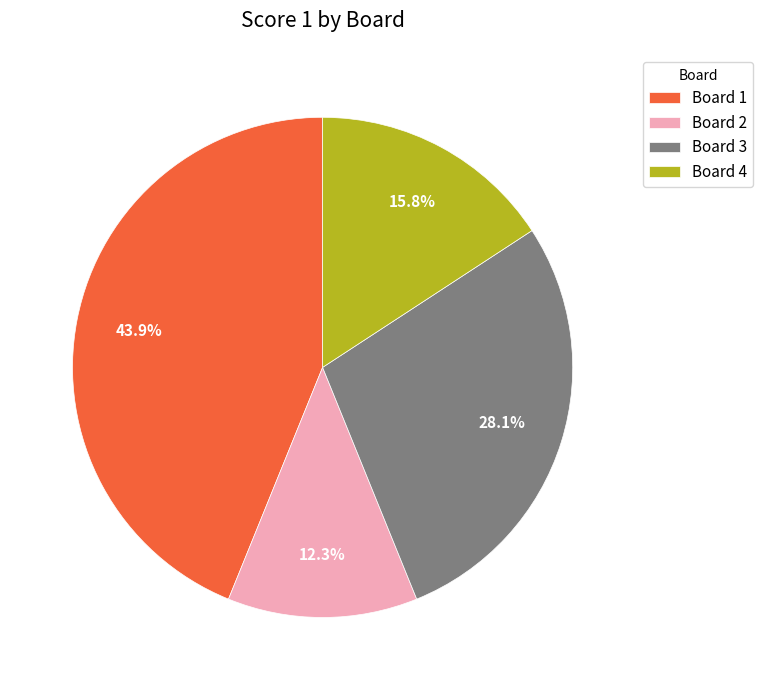

Which has a higher value, Board 4 or Board 2?

Board 4